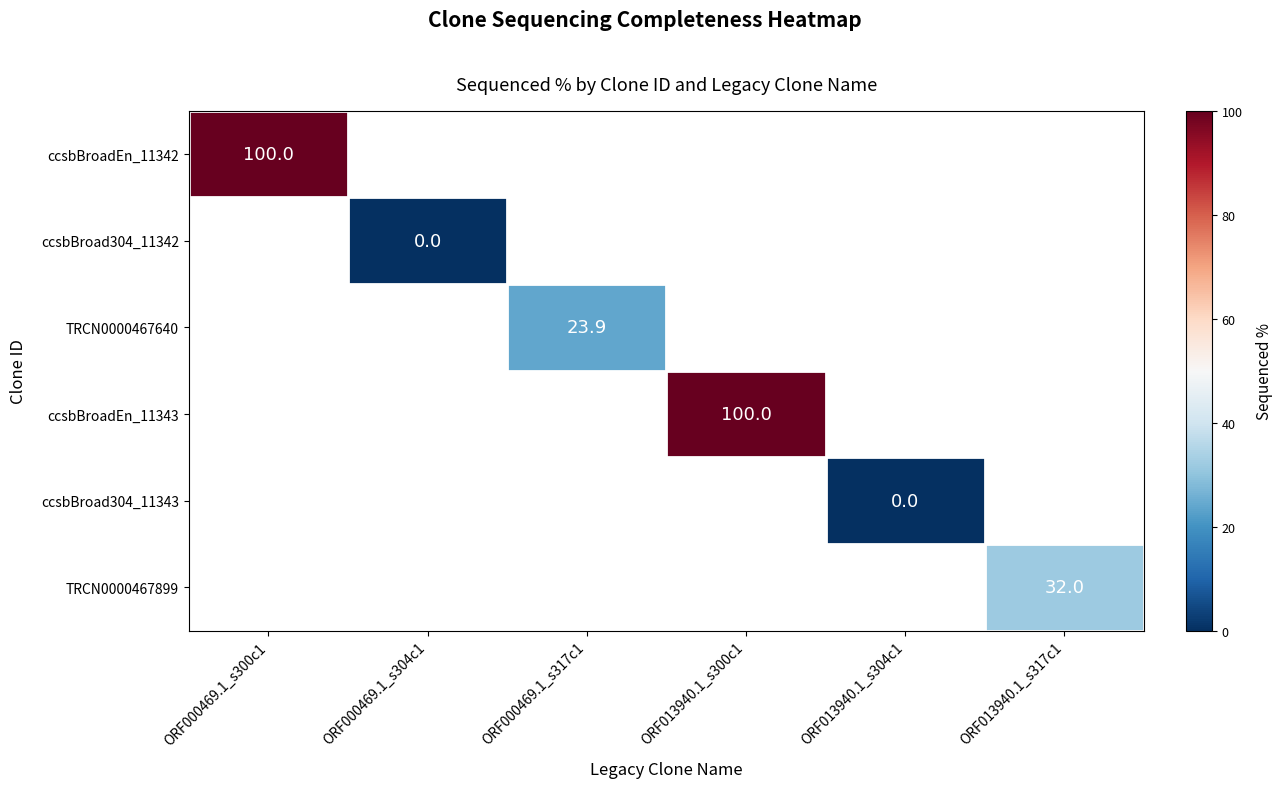

At how many categories does at least one series exceed 55?

2